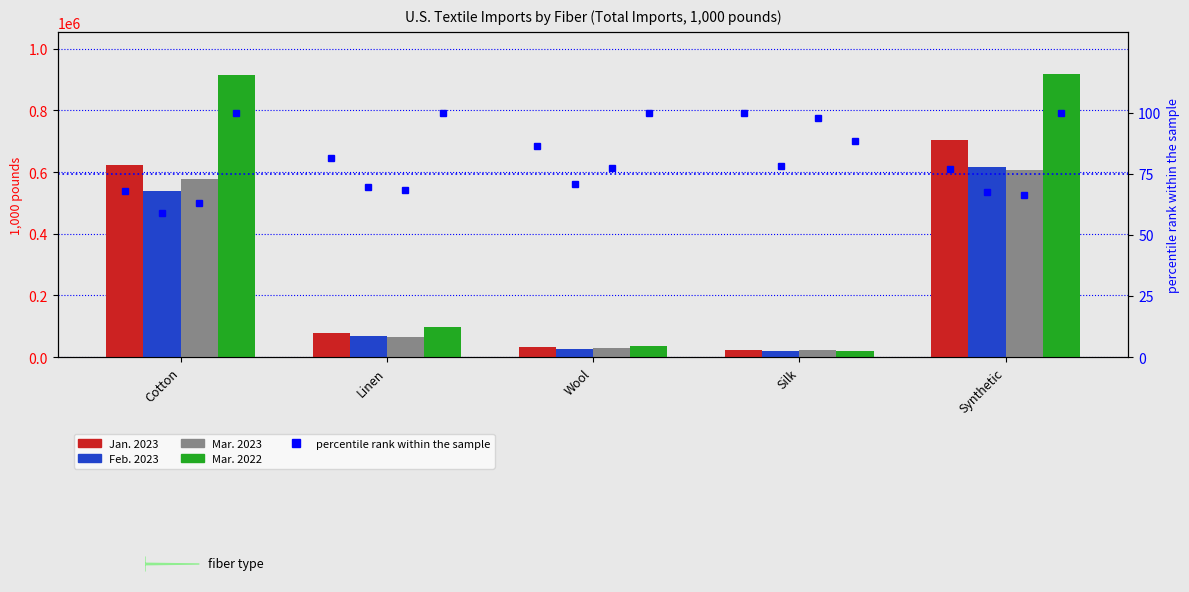

How many groups of bars are there?

5